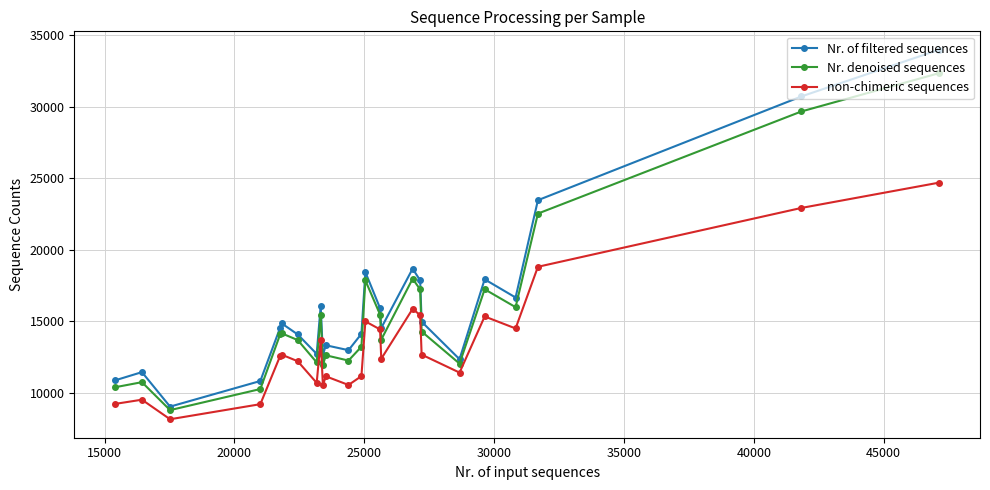

Which series has the widest spread of values?

Nr. of filtered sequences